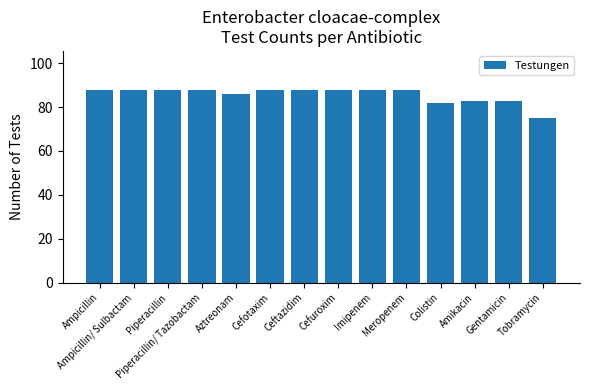

What is the value of the 12th bar from the left?

83